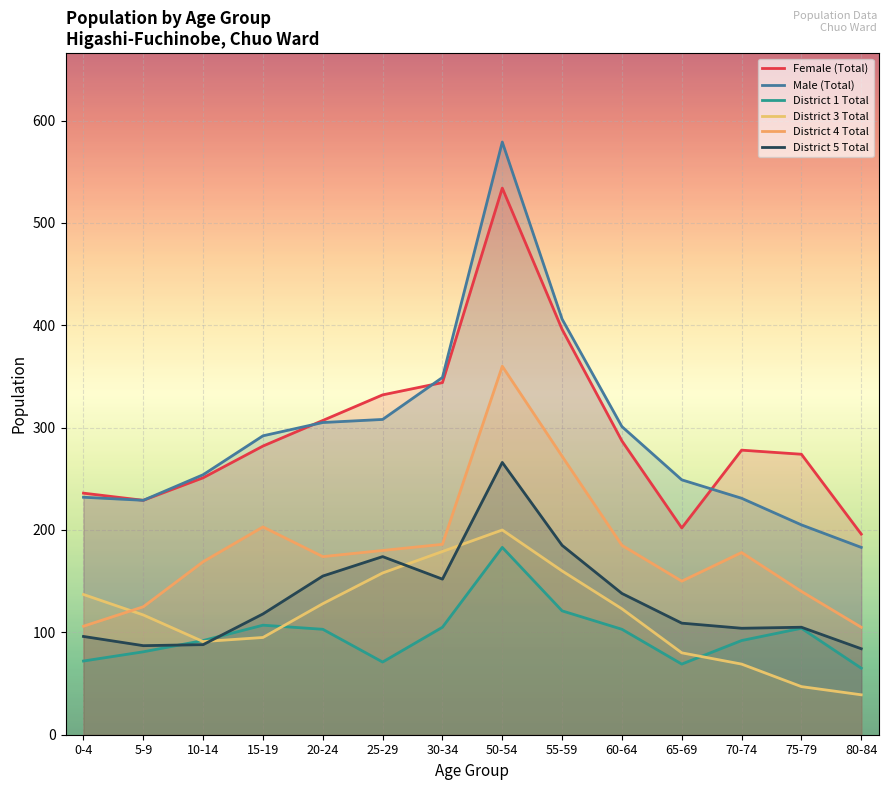

What is the approximate value of District 3 Total at 0-4?

137